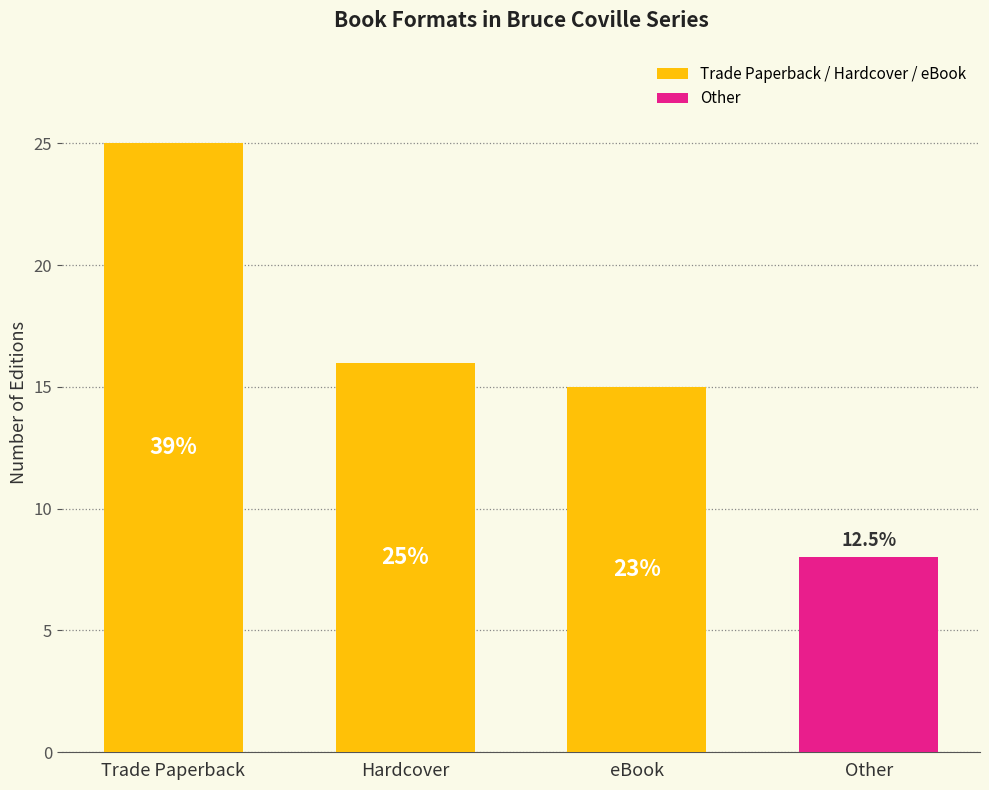

List the labels in order of value, largest first.

Trade Paperback, Hardcover, eBook, Other